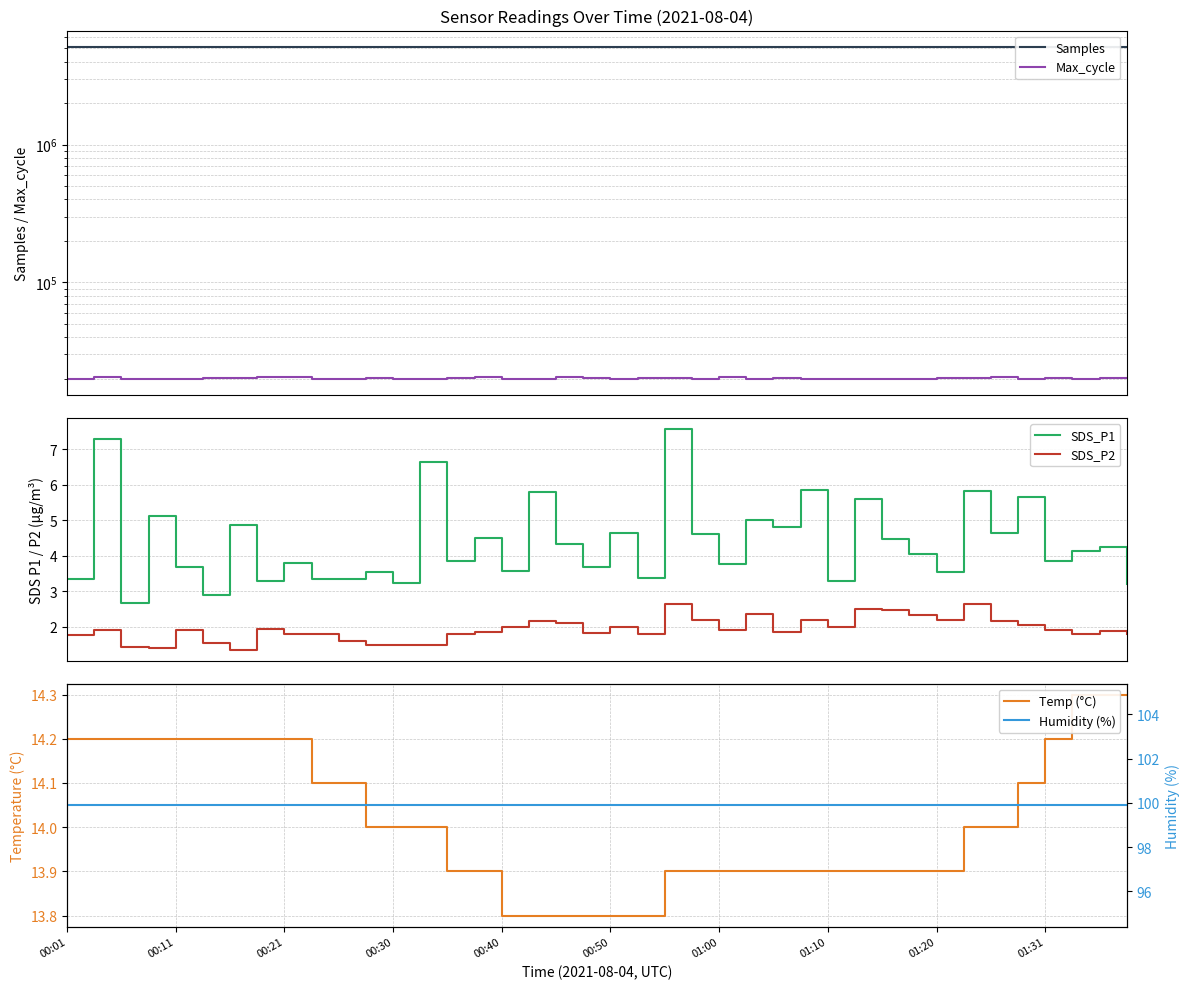

Reading right to left, what are all the values shown in this chart?

Samples: 5092338.0	5092806.0	5082806.0	5092375.0	5087828.0	5079671.0	5089130.0	5088537.0	5089325.0	5088905.0	5089351.0	5089226.0	5089198.0	5086019.0	5088952.0	5078623.0	5088984.0	5089356.0	5088709.0	5089380.0	5089018.0	5089210.0	5089309.0	5089598.0	5089472.0	5088977.0	5089834.0	5088770.0	5089616.0	5088968.0	5090006.0	5089815.0	5089420.0	5088517.0	5088707.0	5089358.0	5089553.0	5069066.0	5070021.0	5069804.0
Max_cycle: 20051.0	20051.0	20032.0	20088.0	20029.0	20648.0	20063.0	20056.0	20035.0	20028.0	20035.0	20028.0	20028.0	20089.0	20036.0	20541.0	20036.0	20074.0	20071.0	20040.0	20146.0	20532.0	20032.0	20032.0	20534.0	20114.0	20028.0	20031.0	20062.0	20028.0	20043.0	20549.0	20485.0	20232.0	20088.0	20028.0	20043.0	20029.0	20566.0	20047.0
SDS_P1: 3.2	4.2	4.1	3.9	5.7	4.6	5.8	3.5	4.0	4.5	5.6	3.3	5.8	4.8	5.0	3.8	4.6	7.6	3.4	4.7	3.7	4.3	5.8	3.6	4.5	3.9	6.6	3.2	3.5	3.4	3.4	3.8	3.3	4.8	2.9	3.7	5.1	2.7	7.3	3.3
SDS_P2: 1.8	1.9	1.8	1.9	2.0	2.1	2.6	2.2	2.3	2.5	2.5	2.0	2.2	1.9	2.4	1.9	2.2	2.6	1.8	2.0	1.8	2.1	2.1	2.0	1.9	1.8	1.5	1.5	1.5	1.6	1.8	1.8	1.9	1.4	1.6	1.9	1.4	1.4	1.9	1.8
Temp (°C): 14.3	14.3	14.3	14.2	14.1	14.0	14.0	13.9	13.9	13.9	13.9	13.9	13.9	13.9	13.9	13.9	13.9	13.9	13.8	13.8	13.8	13.8	13.8	13.8	13.9	13.9	14.0	14.0	14.0	14.1	14.1	14.2	14.2	14.2	14.2	14.2	14.2	14.2	14.2	14.2
Humidity (%): 99.9	99.9	99.9	99.9	99.9	99.9	99.9	99.9	99.9	99.9	99.9	99.9	99.9	99.9	99.9	99.9	99.9	99.9	99.9	99.9	99.9	99.9	99.9	99.9	99.9	99.9	99.9	99.9	99.9	99.9	99.9	99.9	99.9	99.9	99.9	99.9	99.9	99.9	99.9	99.9